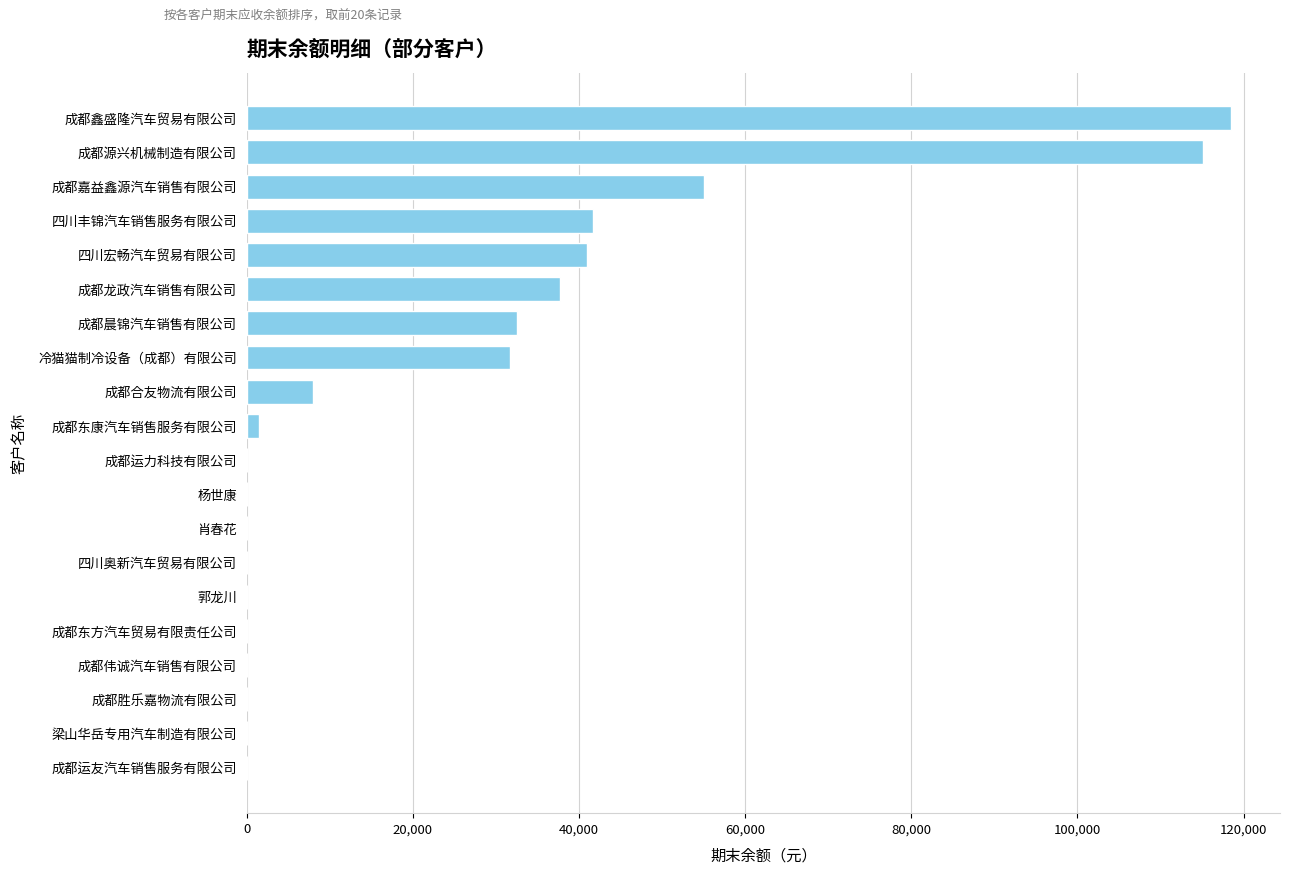

What is the average value?

24146.6